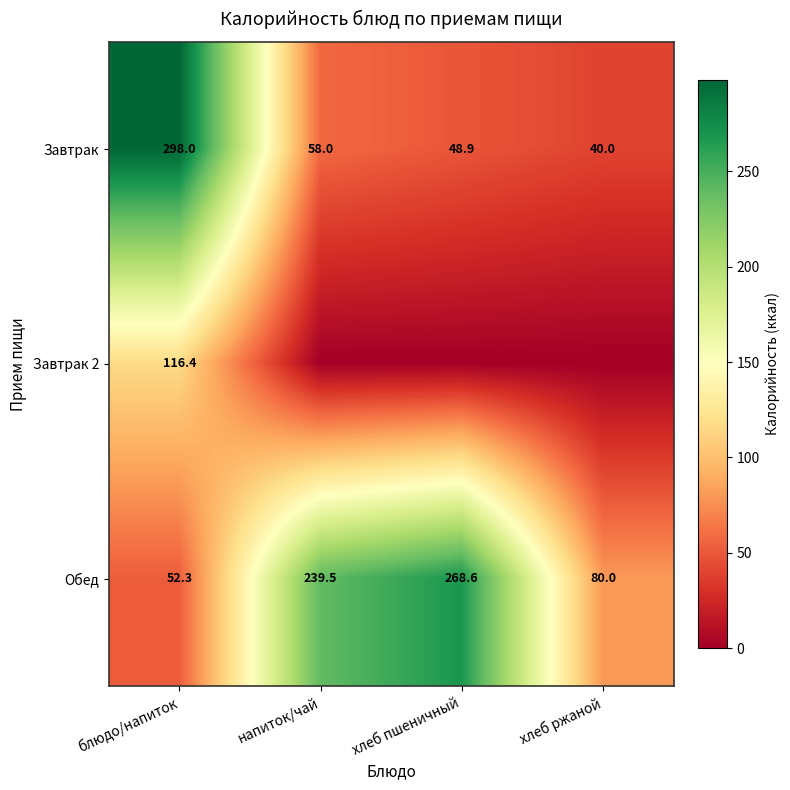

The Завтрак series shows 40.0 at хлеб ржаной. True or false?

True